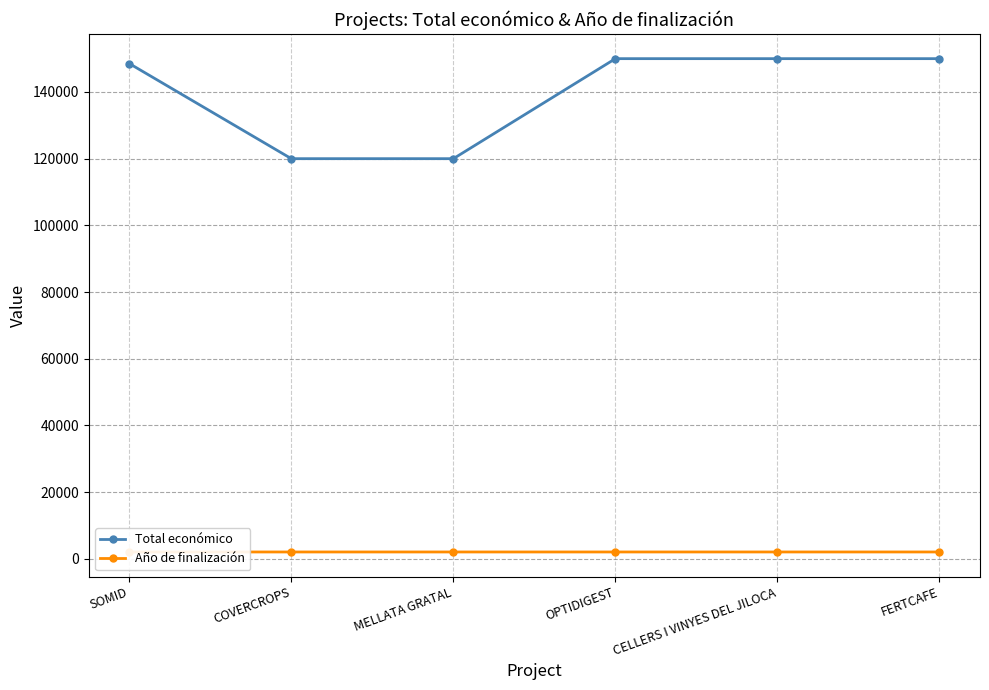

List the series in order of their peak value, highest first.

Total económico, Año de finalización